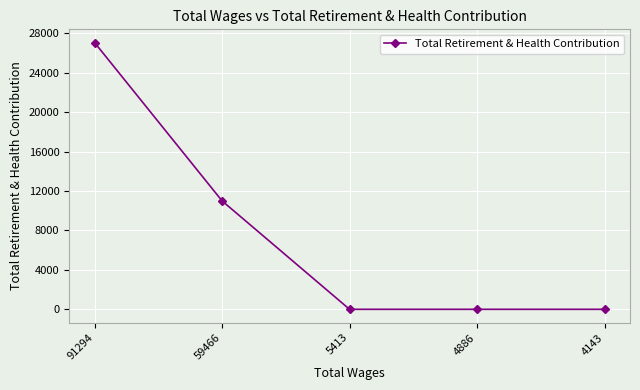

The value at 5413 is -16993. True or false?

False